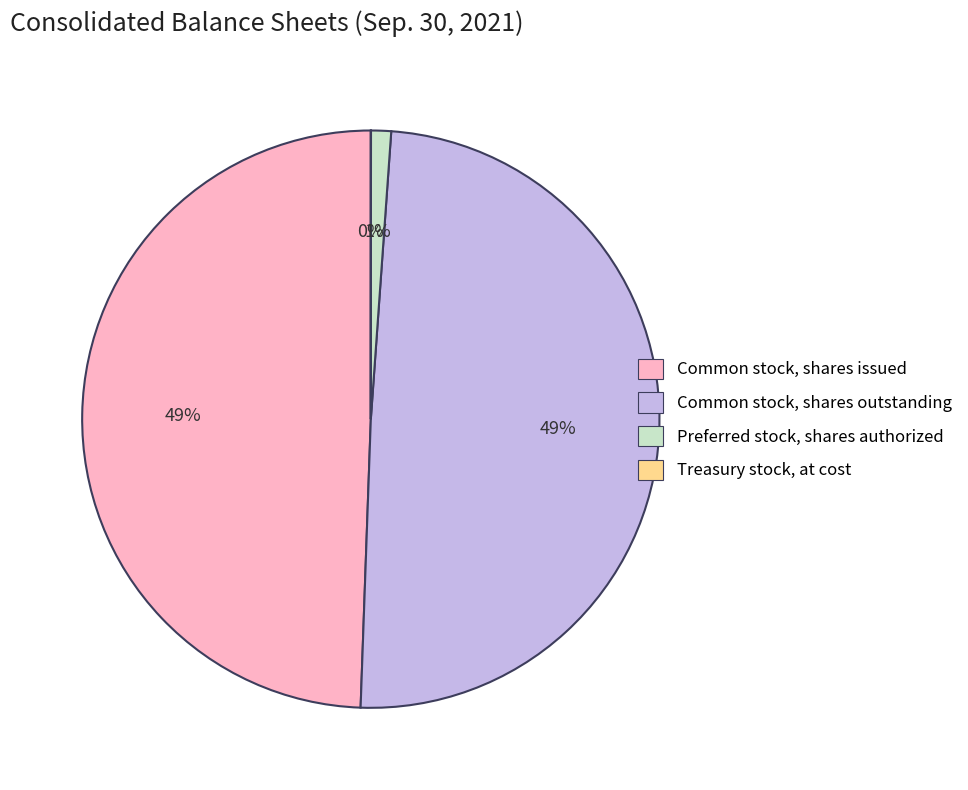

Between Preferred stock, shares authorized and Common stock, shares issued, which is larger?

Common stock, shares issued